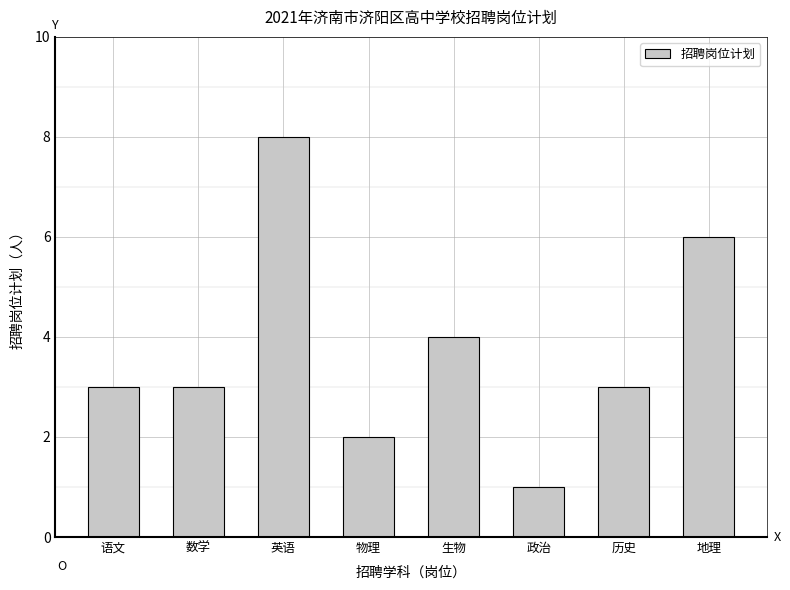

Reading left to right, list all the values displayed in this chart.

语文=3	数学=3	英语=8	物理=2	生物=4	政治=1	历史=3	地理=6